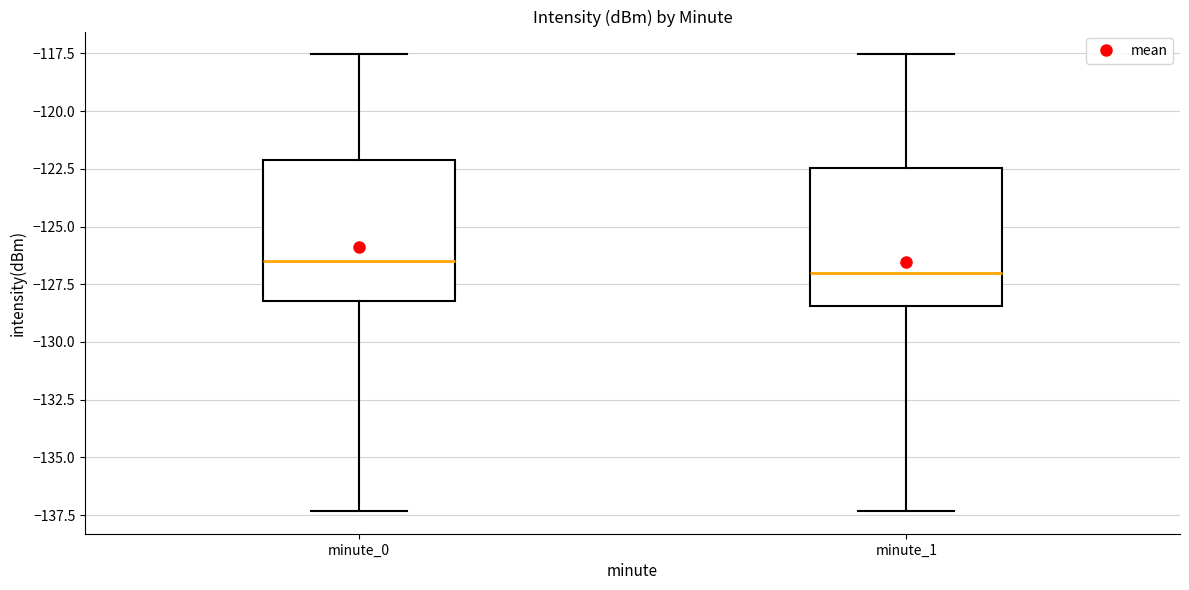

Where is the upper edge of the box for minute_0 on the y-axis? The values are not printed on the chart, so give them approximately, as read against the axis.

-122.0